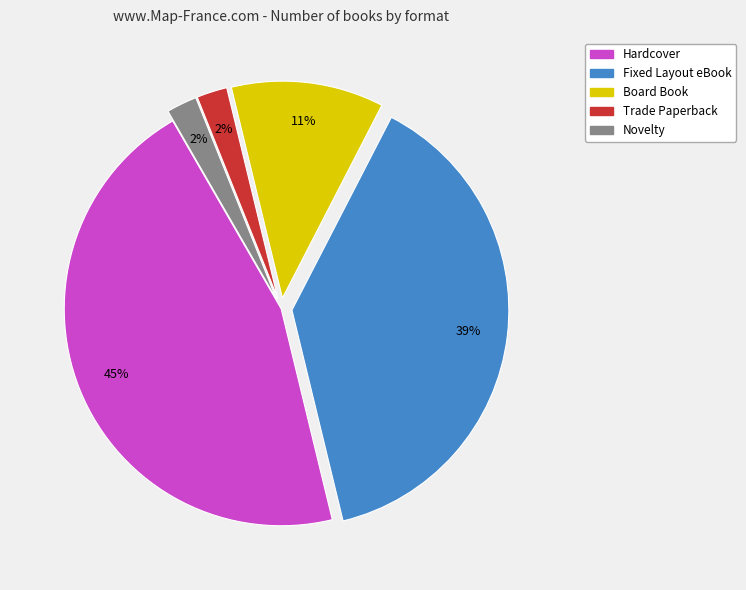

Is there a majority slice in this chart?

No